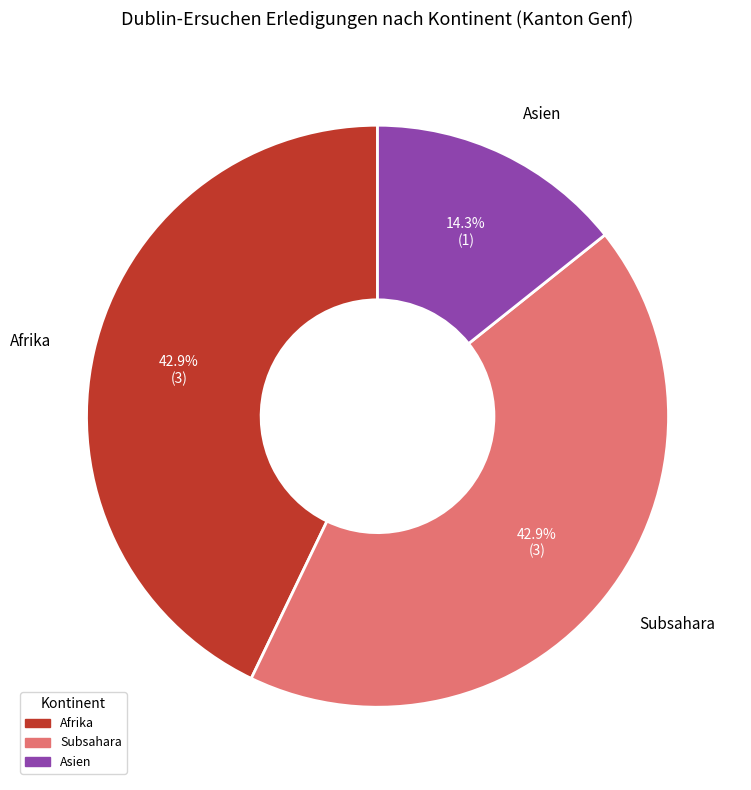

Which slice is the smallest?

Asien